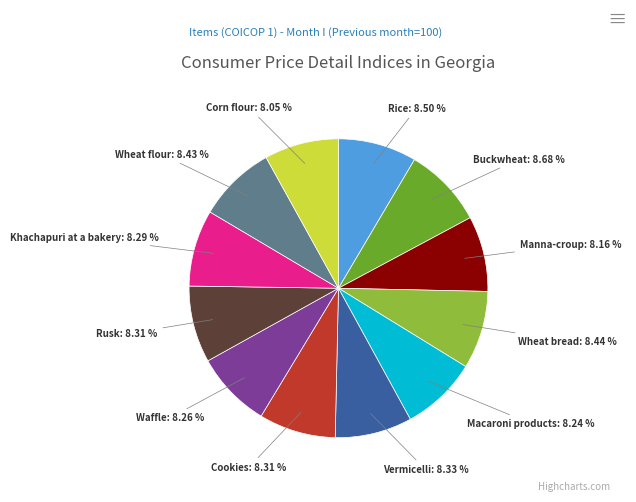

Does any single category account for the majority?

No